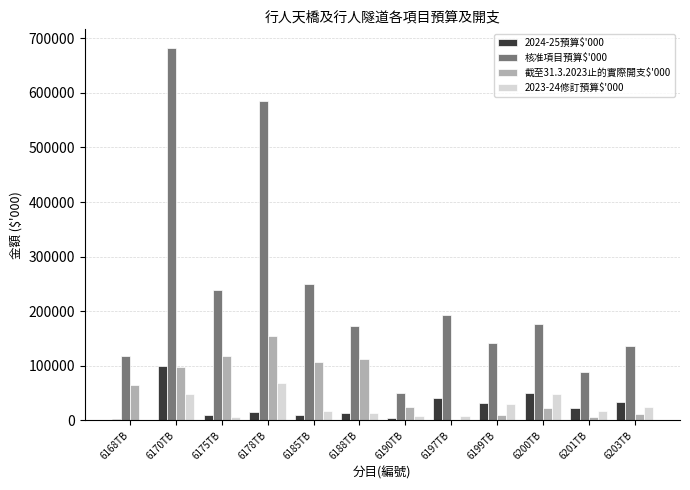

Which category has the highest value in the 2024-25預算$'000 series?

6170TB